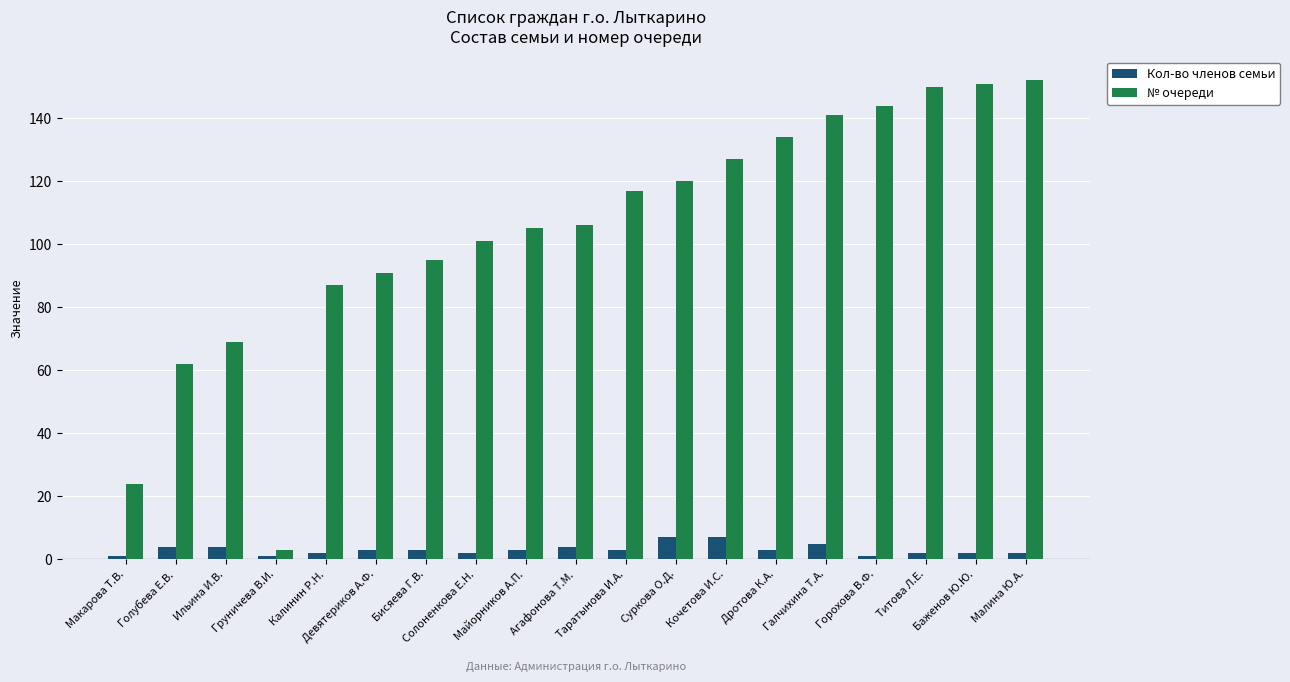

Are the bars grouped side by side (vs. stacked)?

Yes